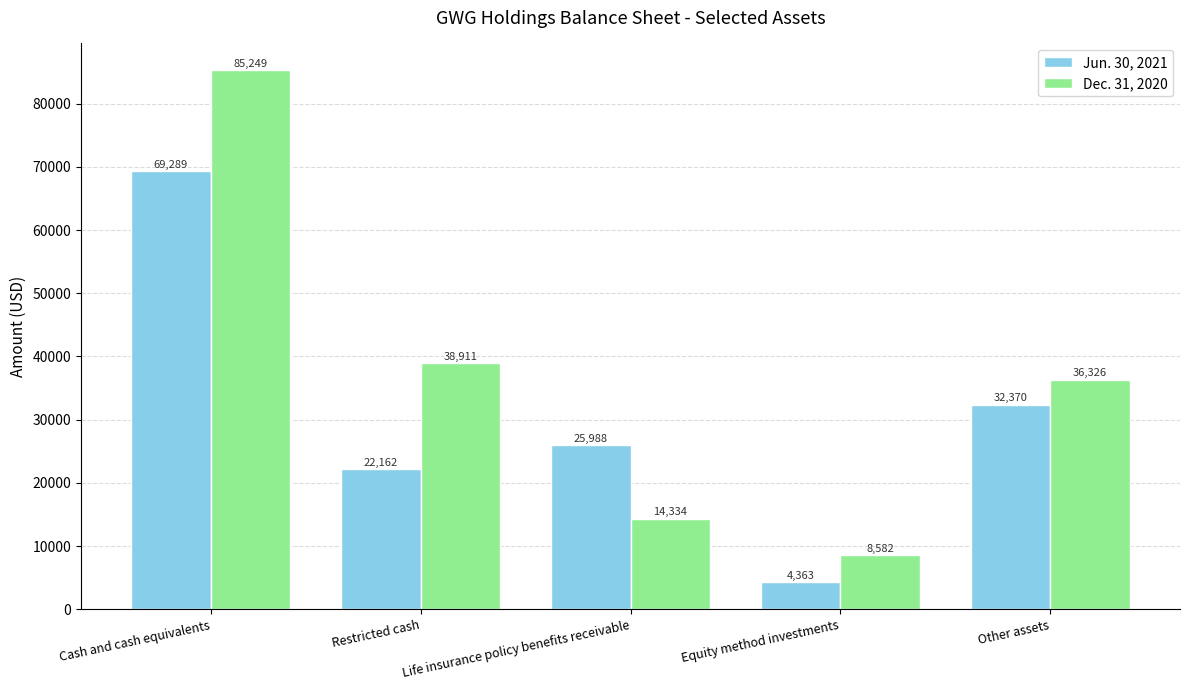

What is the label of the 2nd bar from the left?

Restricted cash